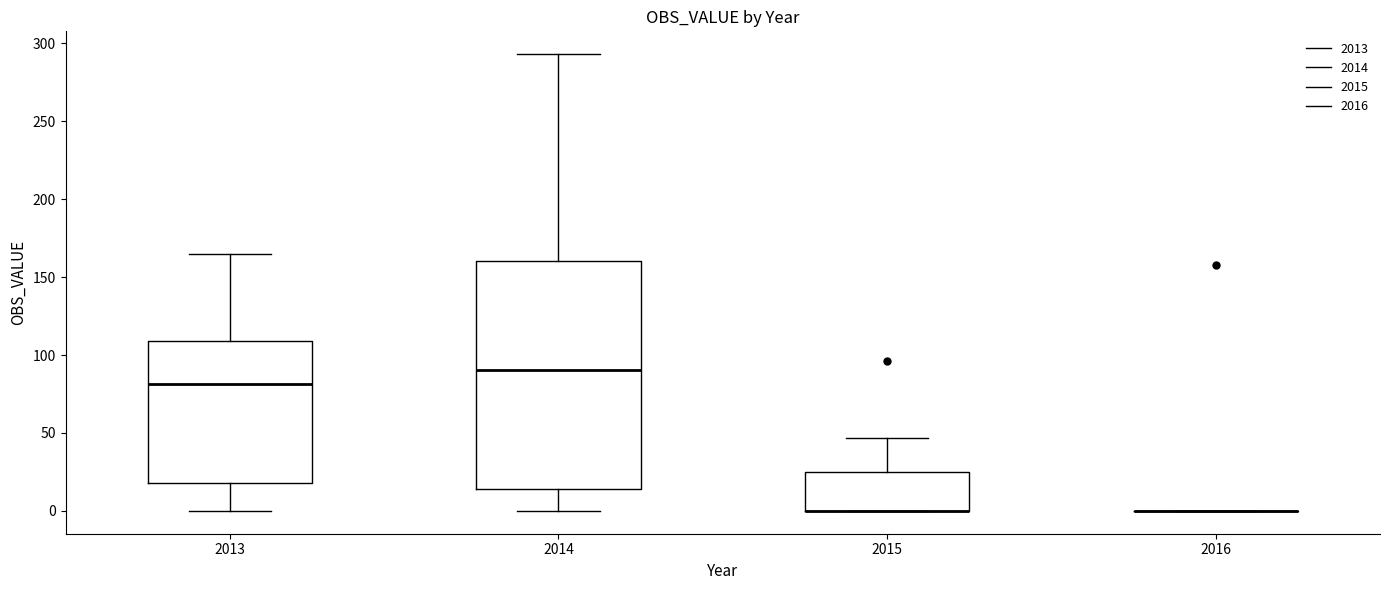

Which box is the tallest, from its lower edge to its upper edge?

2014